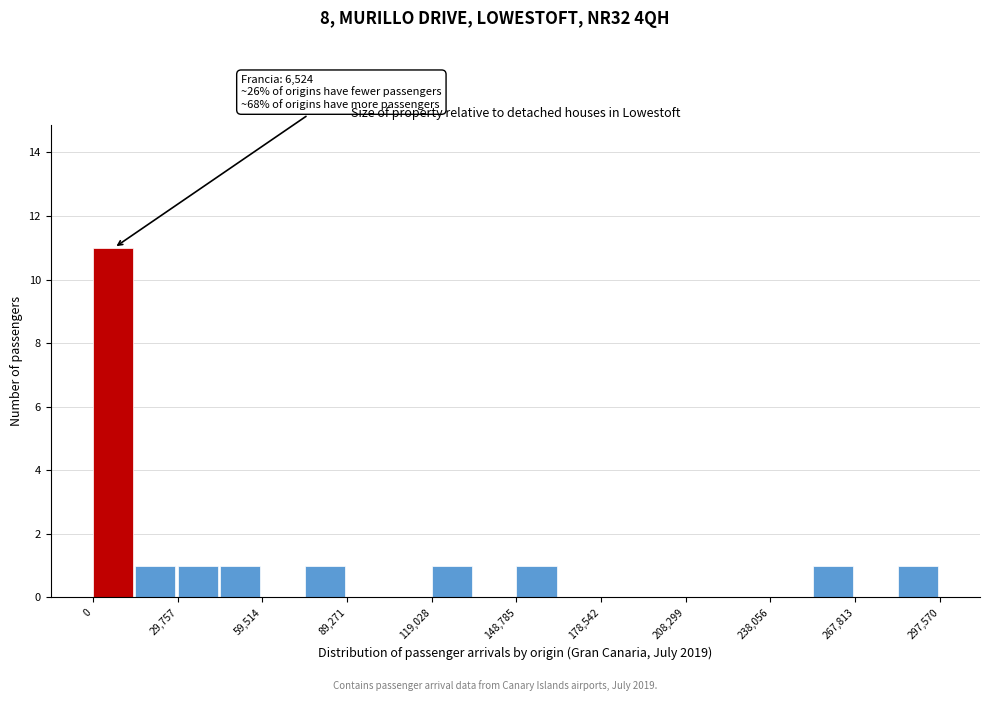

Read against the x-axis, roughly where is the centre of the tallest bar?

5000